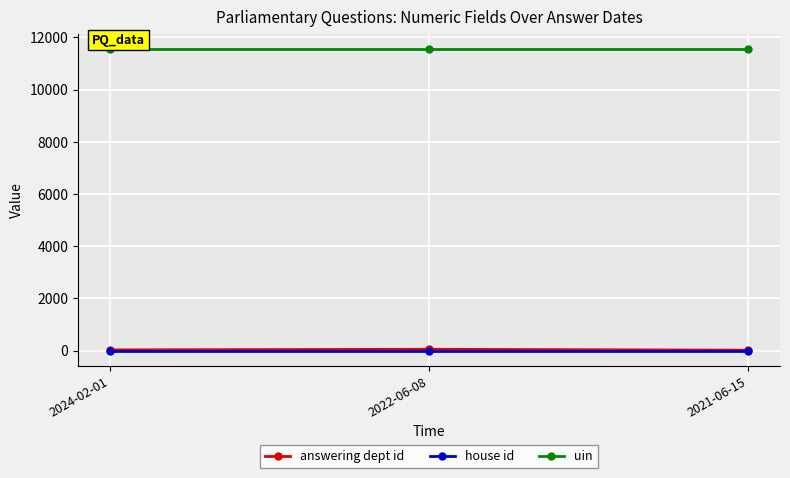

What is the value of the house id point at the 3rd from the left?

1